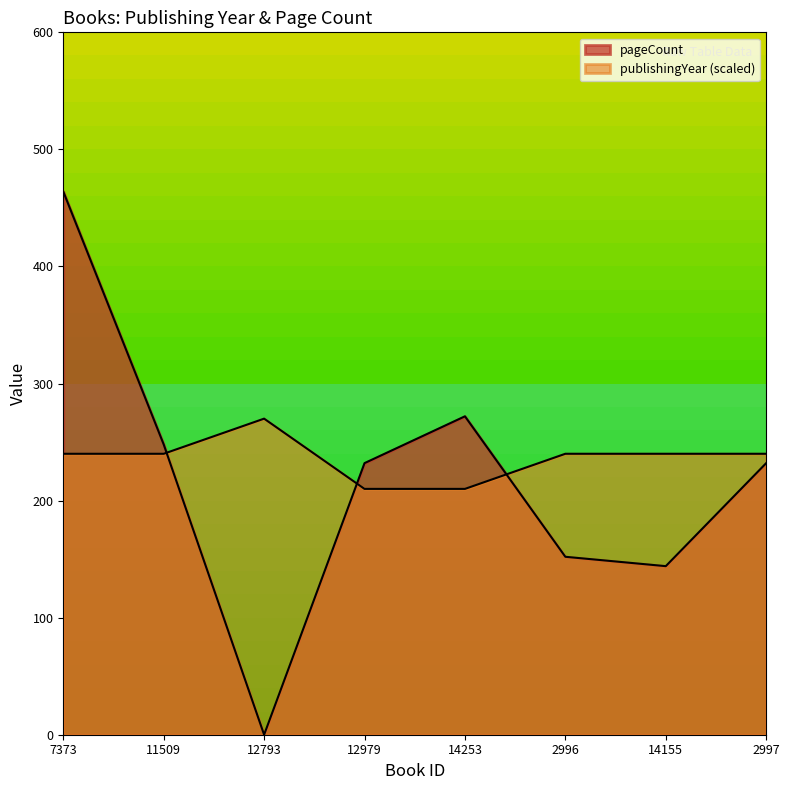

The publishingYear series shows 313 at 2997. True or false?

False